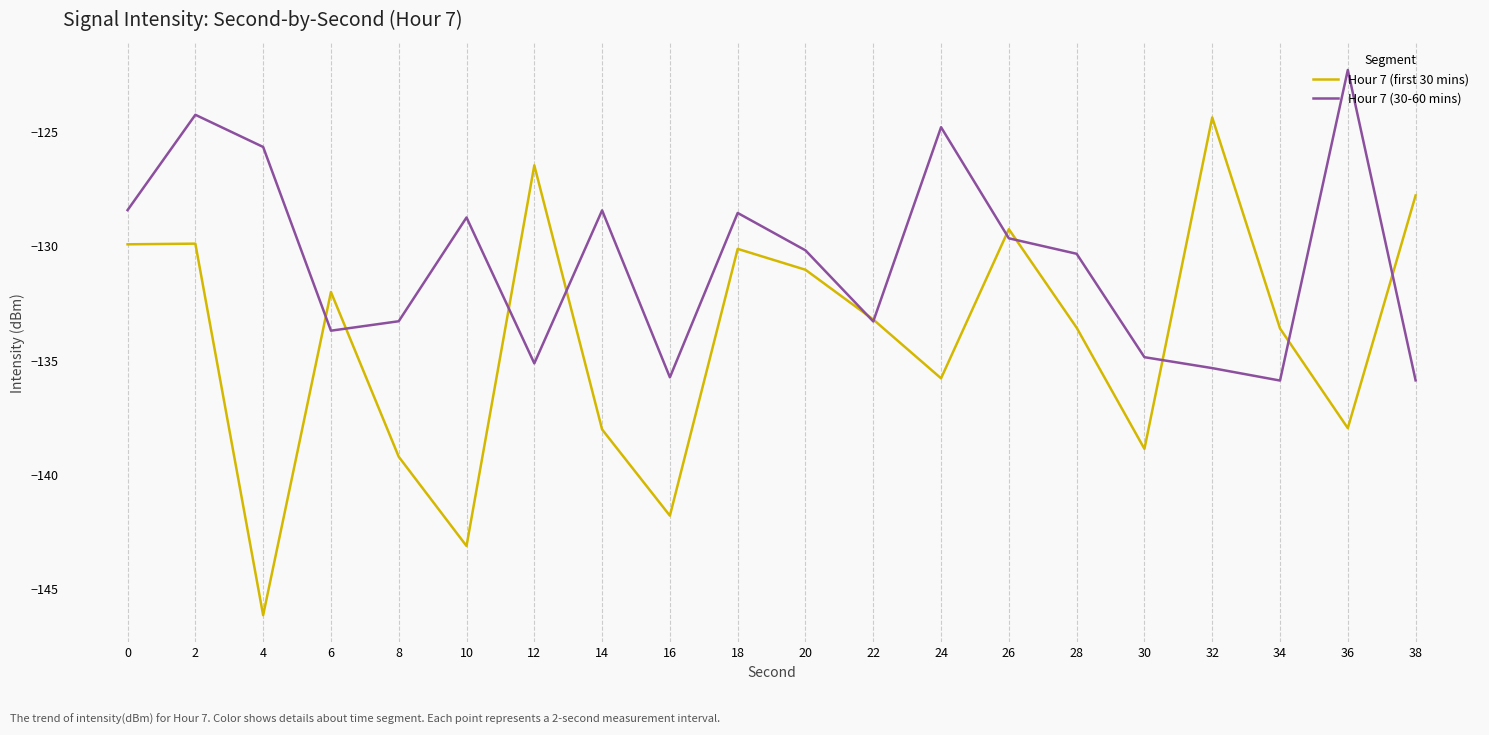

Which series ends up on top after the final intersection of Hour 7 (first 30 mins) and Hour 7 (30-60 mins)?

Hour 7 (first 30 mins)